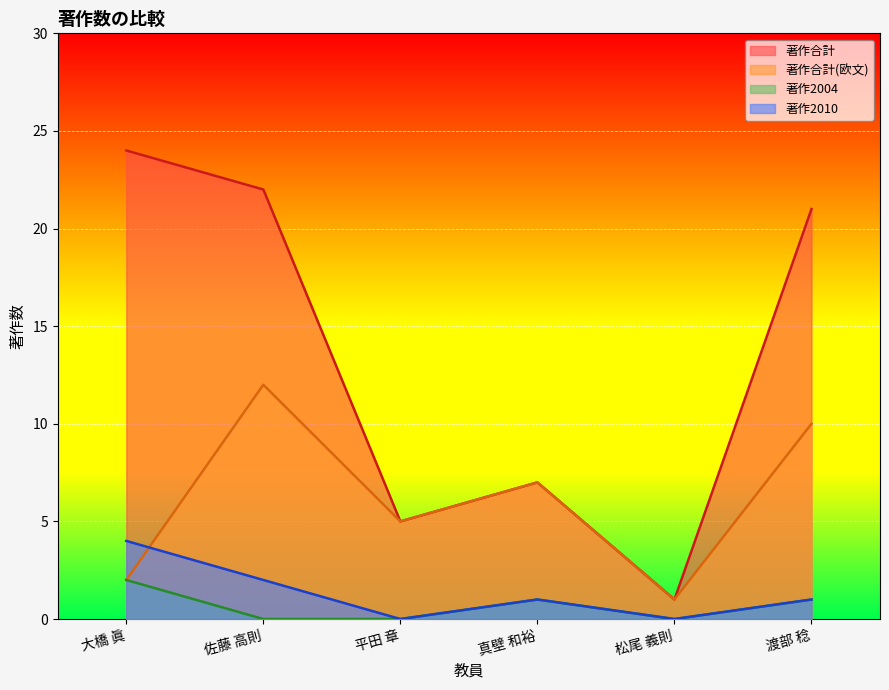

Reading right to left, extract all data points from this chart.

著作合計: 渡部 稔=21	松尾 義則=1	真壁 和裕=7	平田 章=5	佐藤 高則=22	大橋 眞=24
著作合計(欧文): 渡部 稔=10	松尾 義則=1	真壁 和裕=7	平田 章=5	佐藤 高則=12	大橋 眞=2
著作2004: 渡部 稔=1	松尾 義則=0	真壁 和裕=1	平田 章=0	佐藤 高則=0	大橋 眞=2
著作2010: 渡部 稔=1	松尾 義則=0	真壁 和裕=1	平田 章=0	佐藤 高則=2	大橋 眞=4